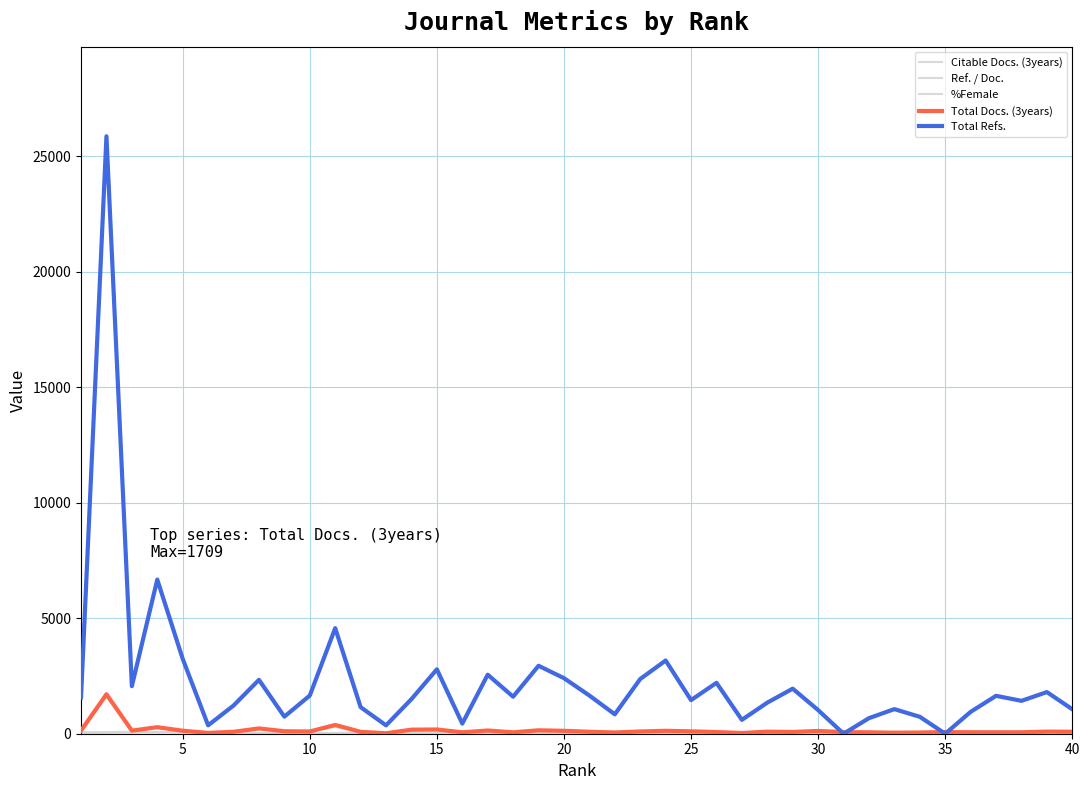

What is the value of the Citable Docs. (3years) point at the 32nd from the left?

57.0